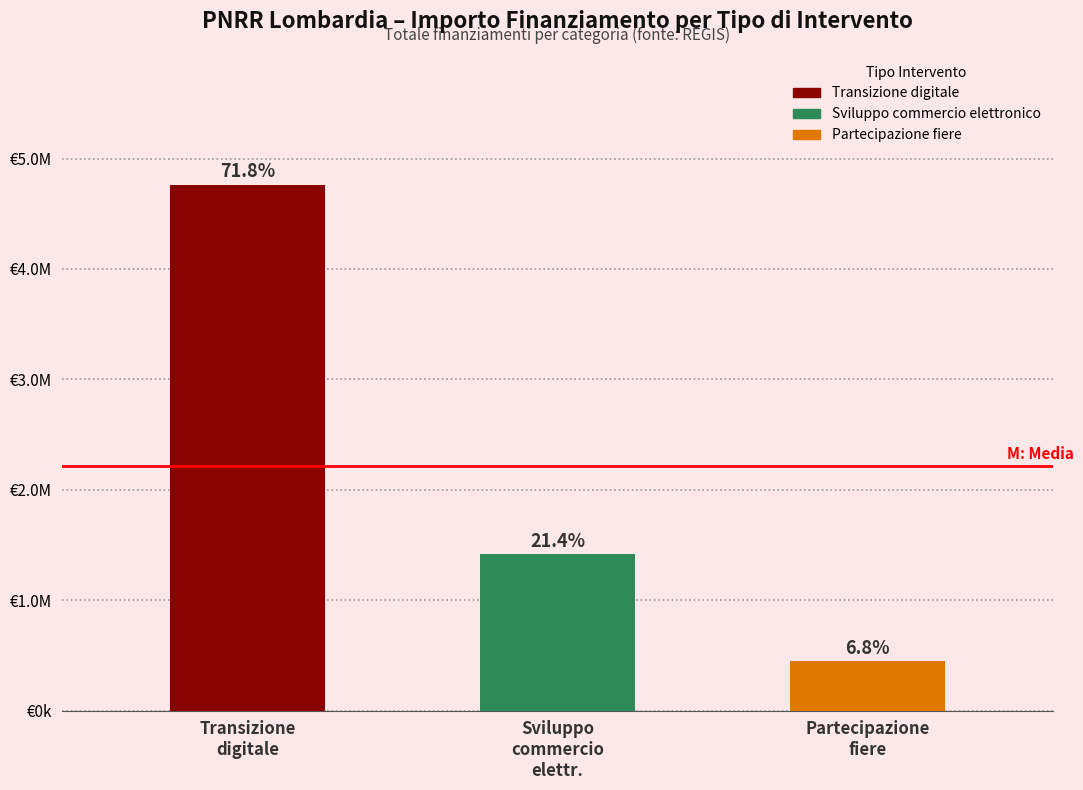

The chart shows a value of 4764800 at Transizione
digitale. True or false?

True